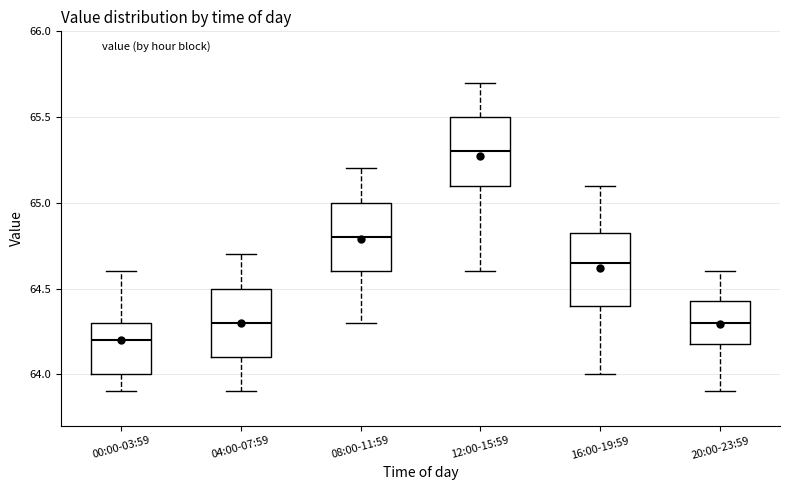

Reading left to right, read every box against the y-axis: the position of its median line, the range the box covers, and the ends of its whiskers. The values are not printed on the chart, so give them approximately, as read against the axis.

00:00-03:59: median 64.20, box 64.00 to 64.30, whiskers 63.90 to 64.60
04:00-07:59: median 64.30, box 64.10 to 64.50, whiskers 63.90 to 64.70
08:00-11:59: median 64.80, box 64.60 to 65.00, whiskers 64.30 to 65.20
12:00-15:59: median 65.30, box 65.10 to 65.50, whiskers 64.60 to 65.70
16:00-19:59: median 64.65, box 64.40 to 64.85, whiskers 64.00 to 65.10
20:00-23:59: median 64.30, box 64.20 to 64.45, whiskers 63.90 to 64.60